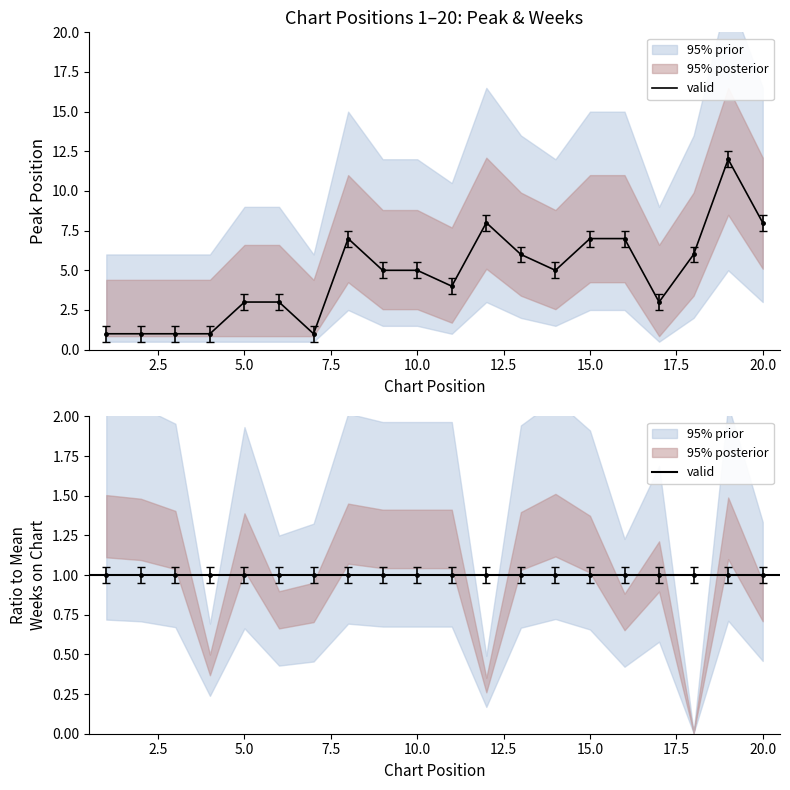

List the labels in order of value, smallest first.

1, 2, 3, 4, 7, 5, 6, 17, 11, 9, 10, 14, 13, 18, 8, 15, 16, 12, 20, 19